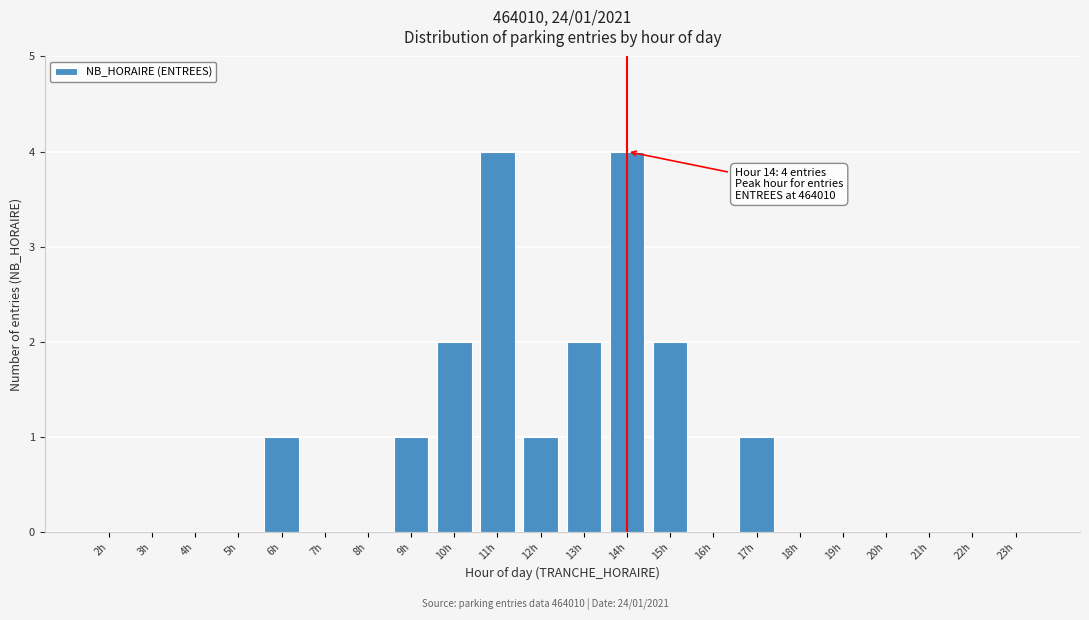

Reading right to left, list all the values displayed in this chart.

23h=0	22h=0	21h=0	20h=0	19h=0	18h=0	17h=1	16h=0	15h=2	14h=4	13h=2	12h=1	11h=4	10h=2	9h=1	8h=0	7h=0	6h=1	5h=0	4h=0	3h=0	2h=0